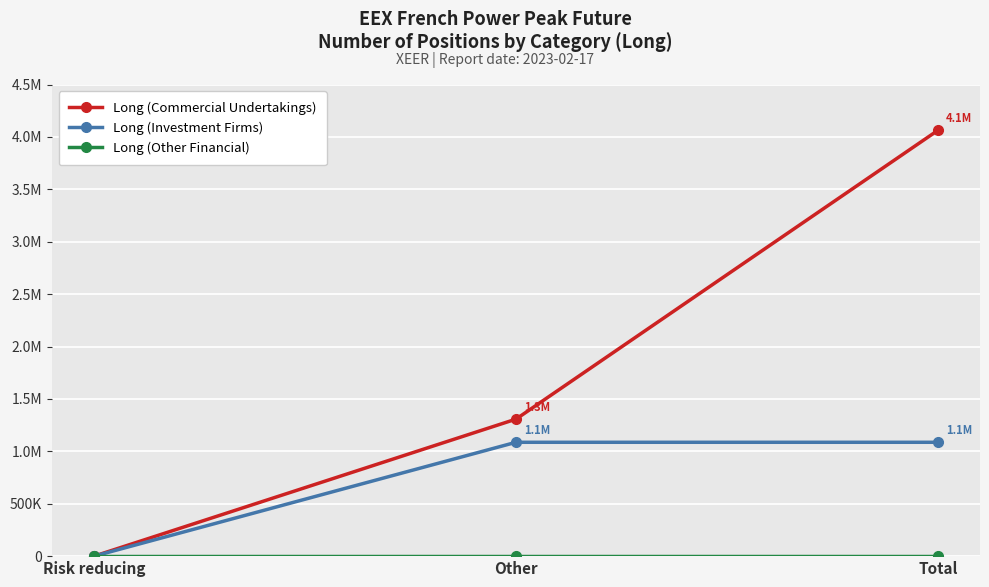

Is this an area chart (filled region under the line)?

No